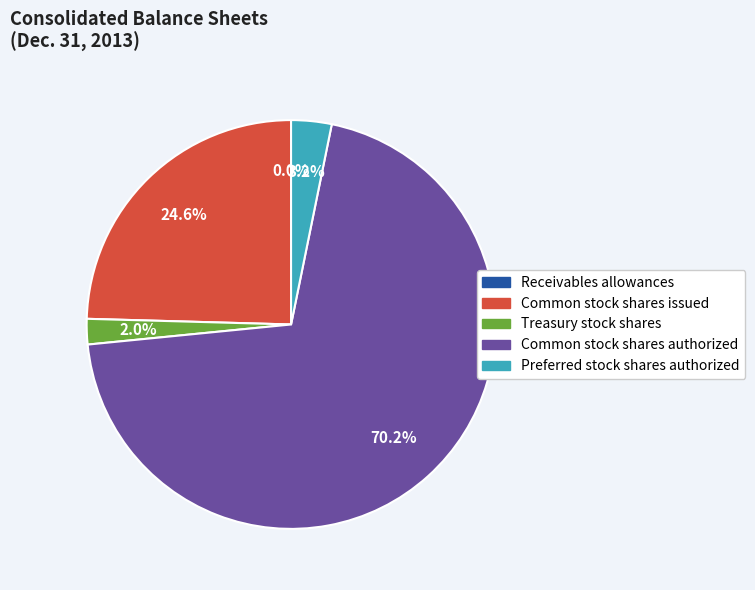

What is the largest slice in the pie chart?

Common stock shares authorized